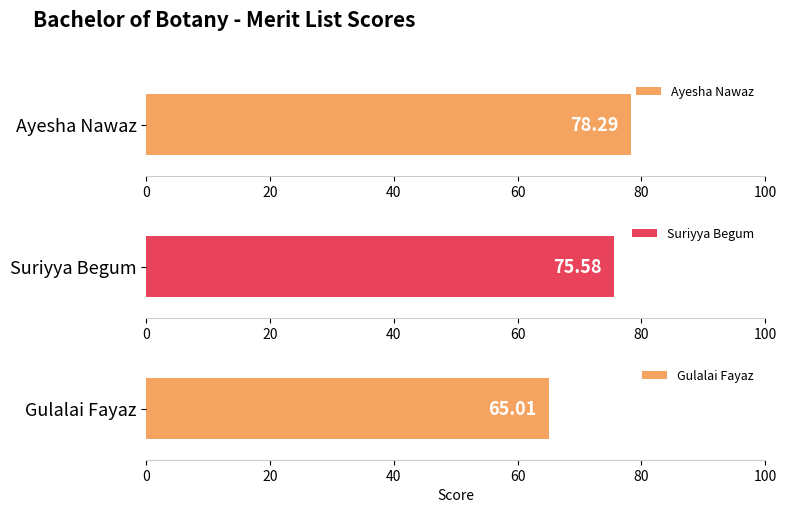

How many categories are shown in the chart?

3